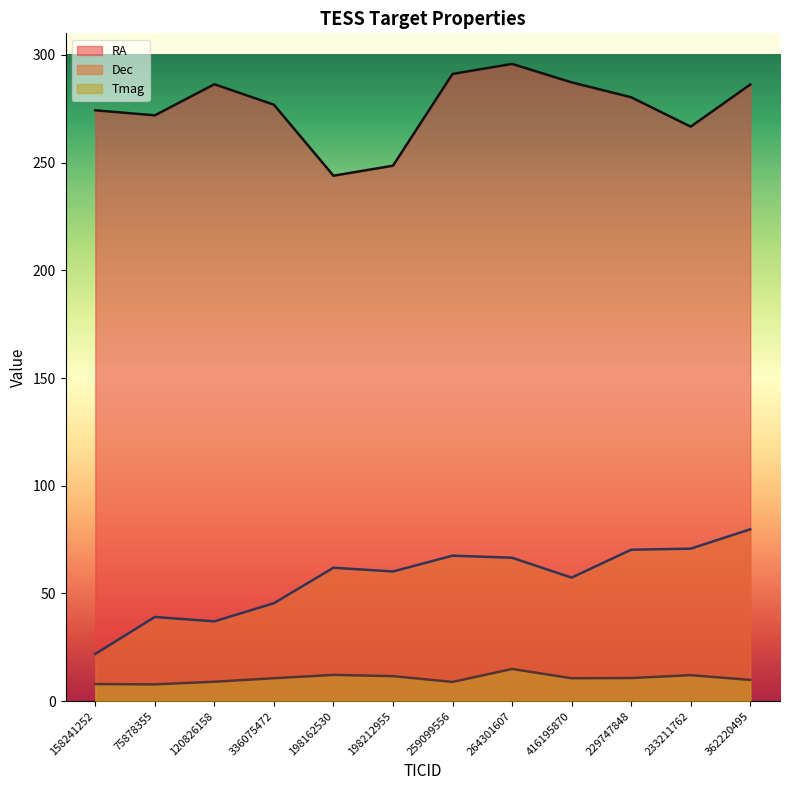

What are all the series names shown in the legend?

RA, Dec, Tmag